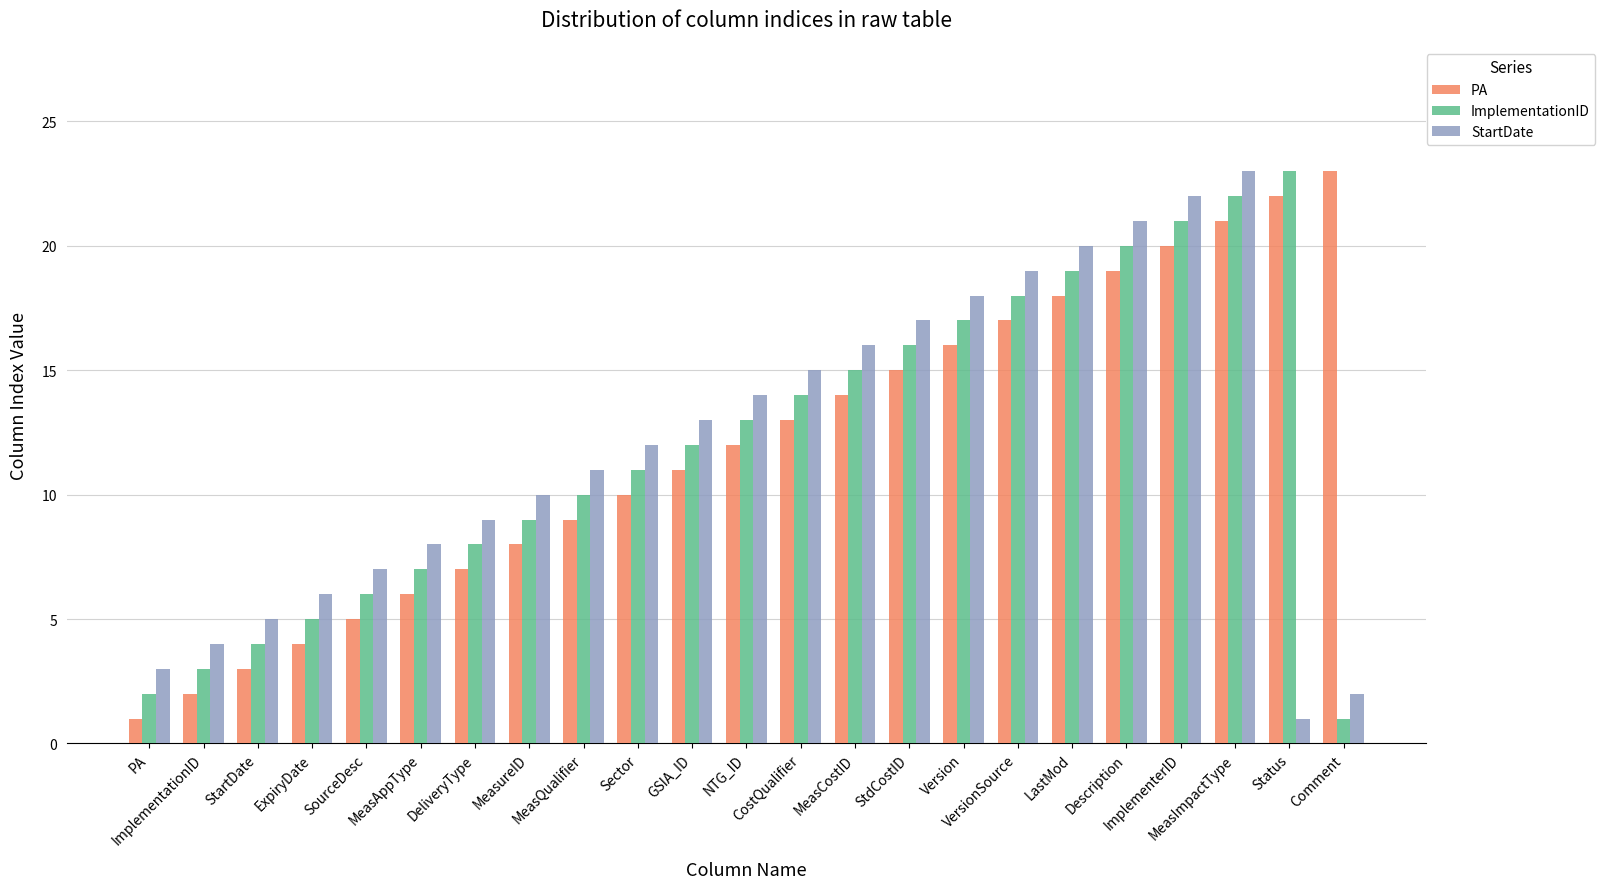

List the labels in order of StartDate value, smallest first.

Status, Comment, PA, ImplementationID, StartDate, ExpiryDate, SourceDesc, MeasAppType, DeliveryType, MeasureID, MeasQualifier, Sector, GSIA_ID, NTG_ID, CostQualifier, MeasCostID, StdCostID, Version, VersionSource, LastMod, Description, ImplementerID, MeasImpactType